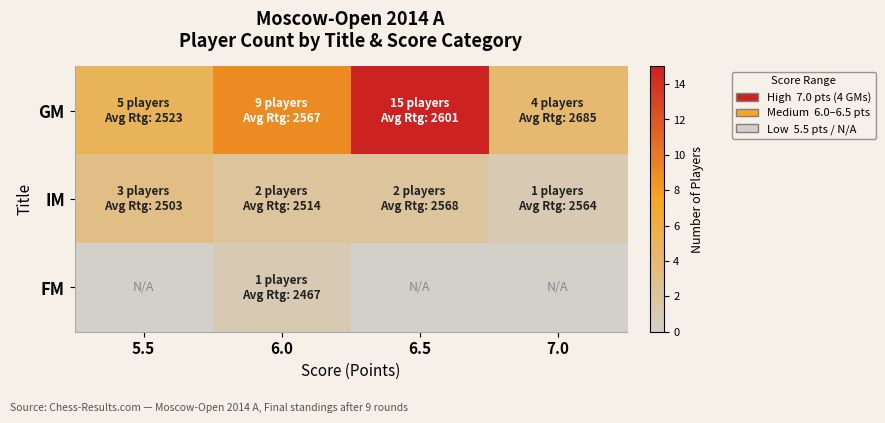

What is the difference between the second highest and second lowest values in the GM series?

4.0